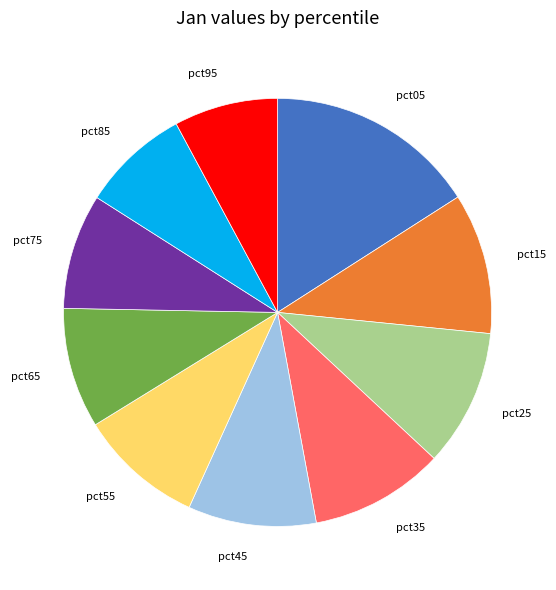

Does any single category account for the majority?

No